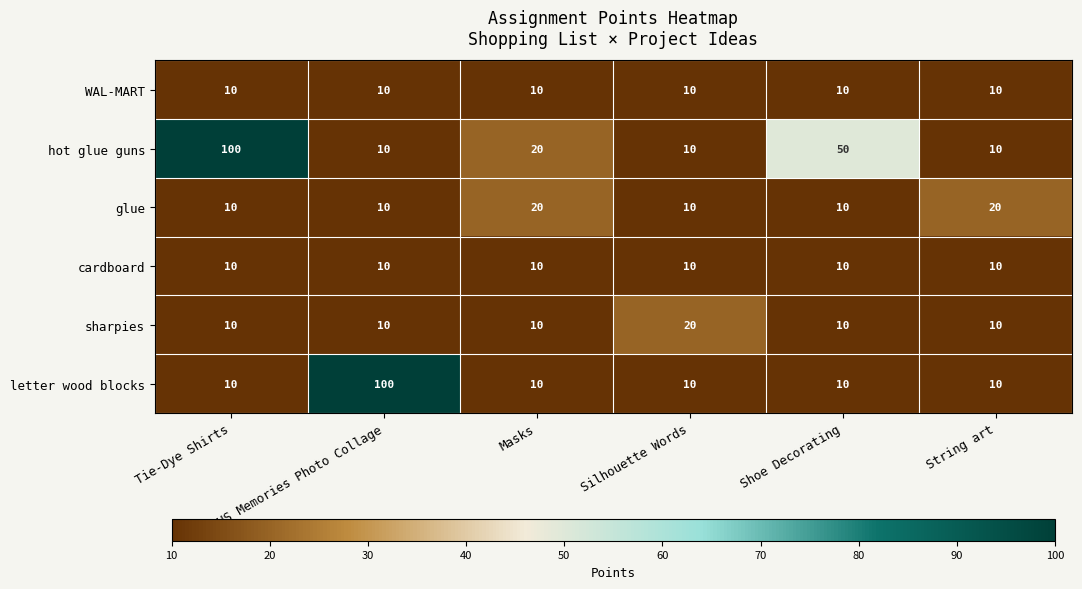

What is the sum of the WAL-MART values at String art and Silhouette Words?

20